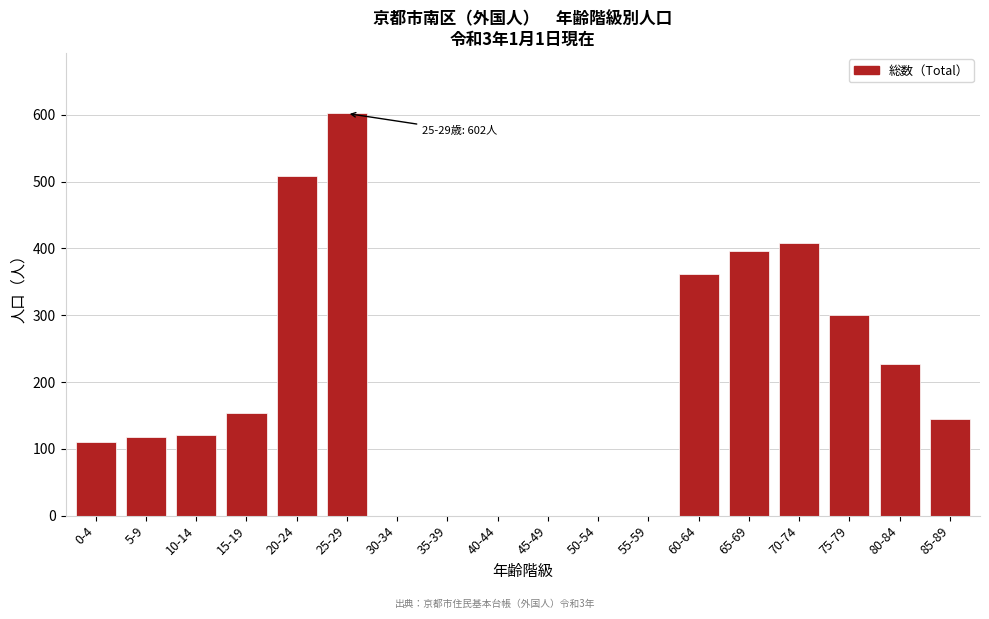

Reading left to right, what are all the values shown in this chart?

0-4=110	5-9=117	10-14=121	15-19=153	20-24=509	25-29=602	30-34=0	35-39=0	40-44=0	45-49=0	50-54=0	55-59=0	60-64=361	65-69=396	70-74=408	75-79=300	80-84=227	85-89=144